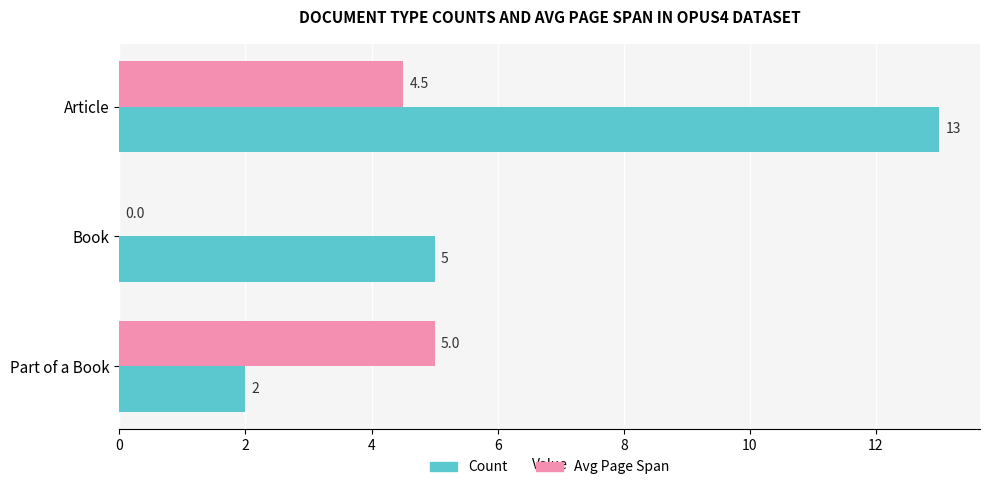

The value of Count at Book is 5.0. True or false?

True